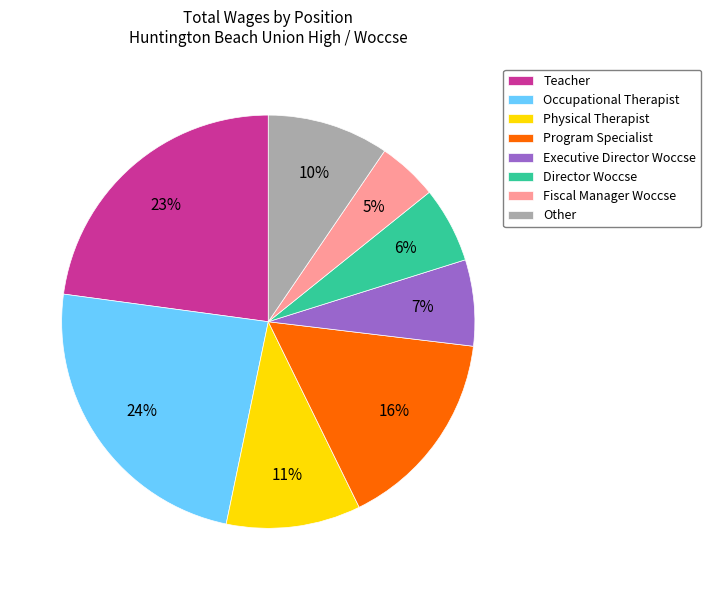

What is the ratio of the value at Physical Therapist to the value at Executive Director Woccse?

1.6